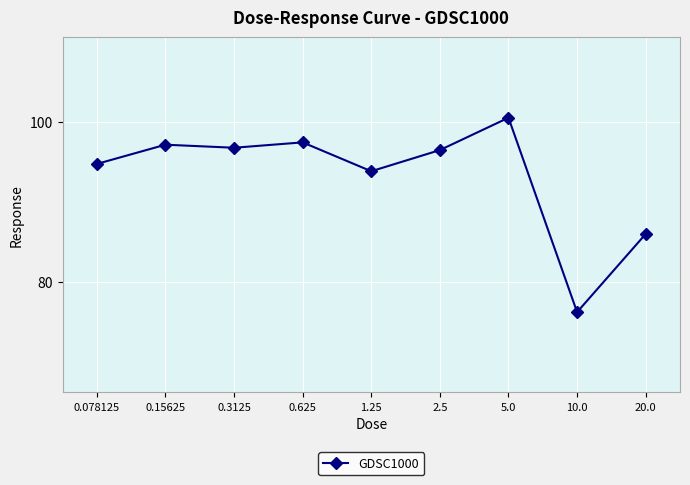

True or false: the data shows 96.5 at 2.5.

True